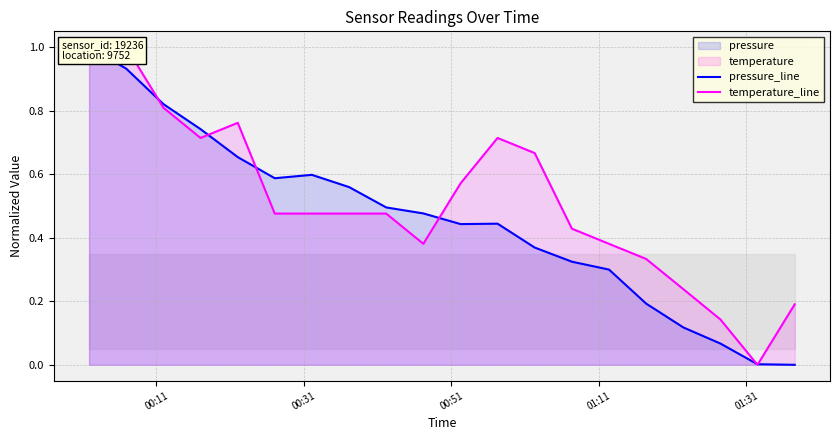

Does the chart display data point markers on the line(s)?

No